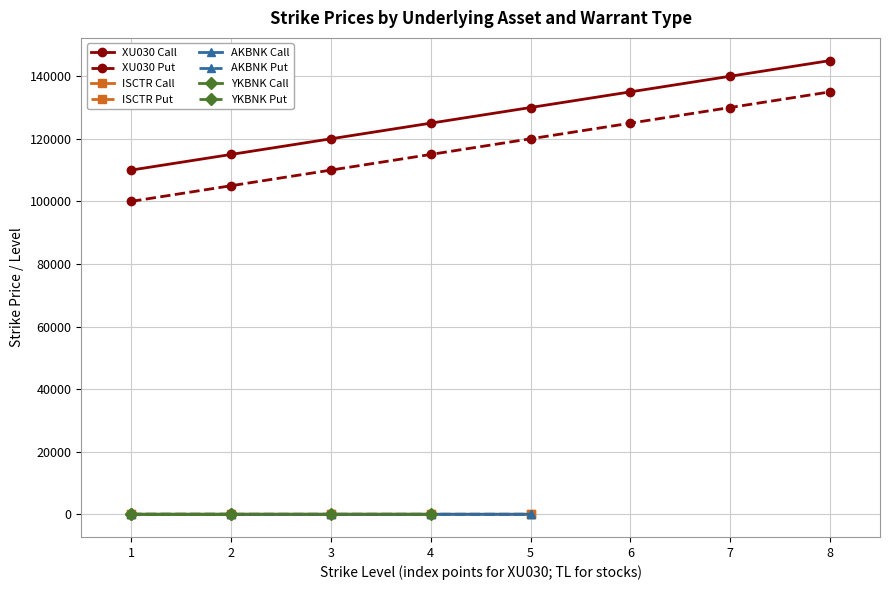

True or false: ISCTR Call has more than 2 points higher than both neighbors.

False